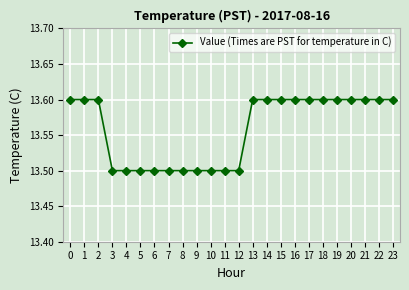

The value at 4 is 7.1. True or false?

False